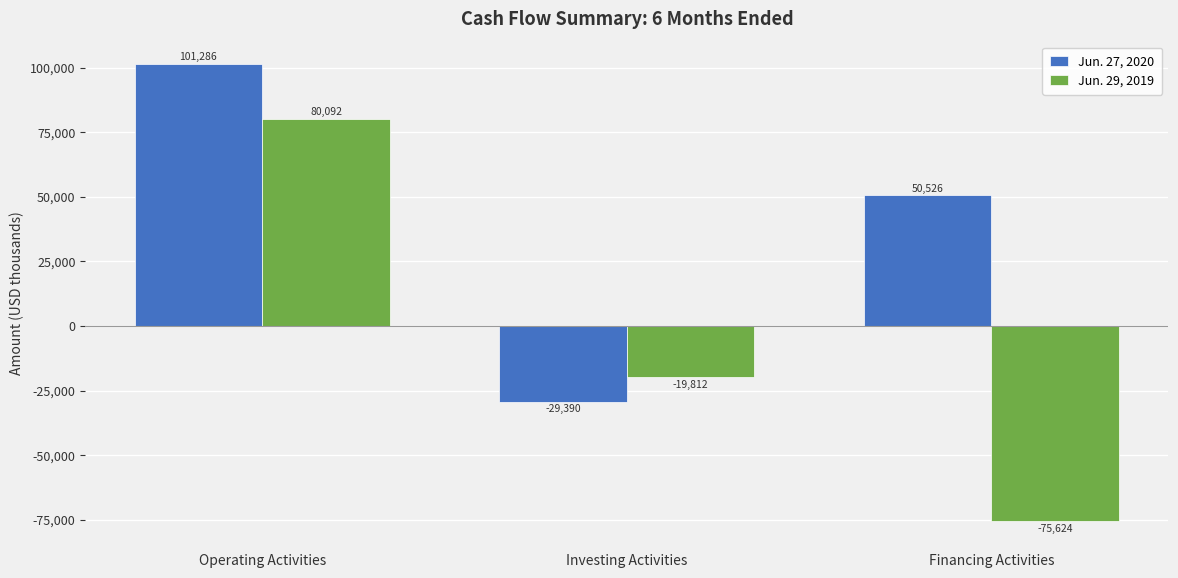

The value of Jun. 29, 2019 at Operating Activities is 80092. True or false?

True